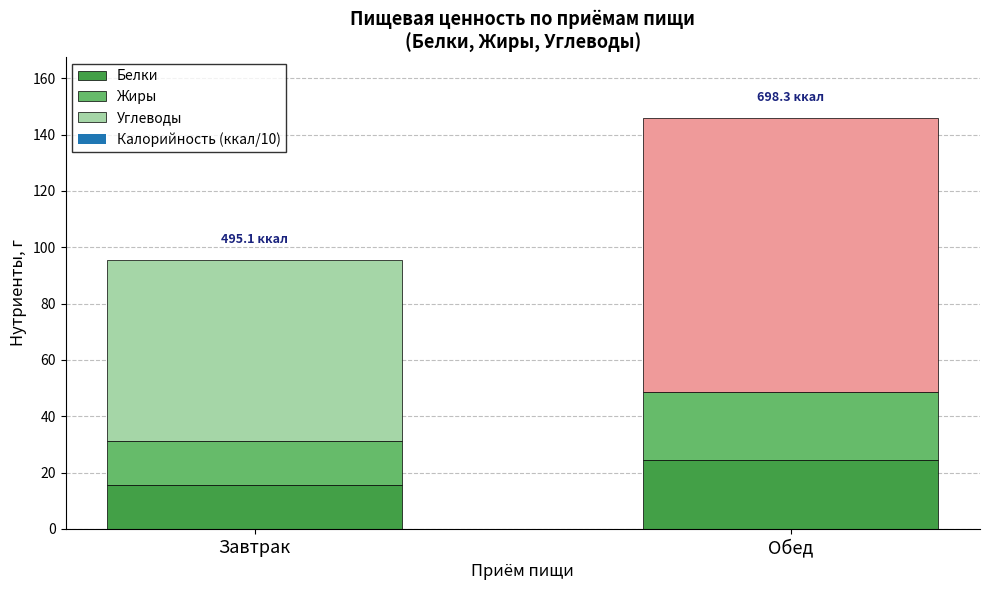

Reading right to left, list the values for the Белки series.

24.3	15.7